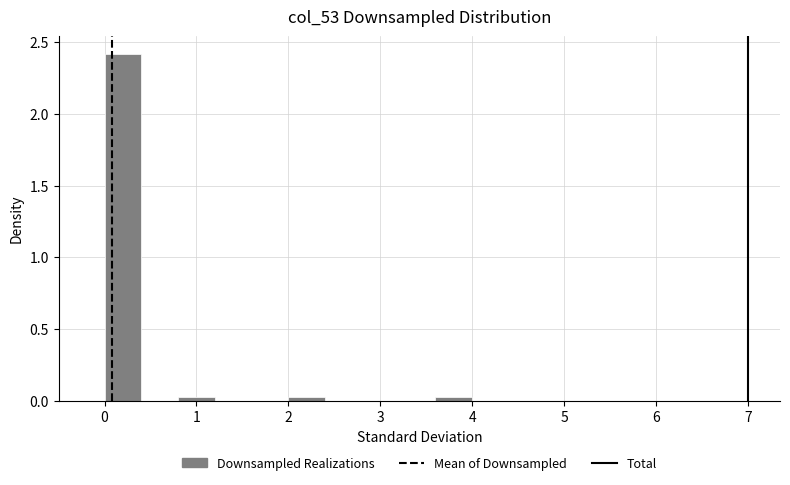

Reading left to right, list every bar in this chart as the range it spans on the x-axis followed by its height. The values are not printed on the chart, so give them approximately, as read against the axis.

0.0 to 0.4: 2.40
0.4 to 0.8: 0
0.8 to 1.2: under 0.05
1.2 to 1.6: 0
1.6 to 2.0: 0
2.0 to 2.4: under 0.05
2.4 to 2.8: 0
2.8 to 3.2: 0
3.2 to 3.6: 0
3.6 to 4.0: under 0.05